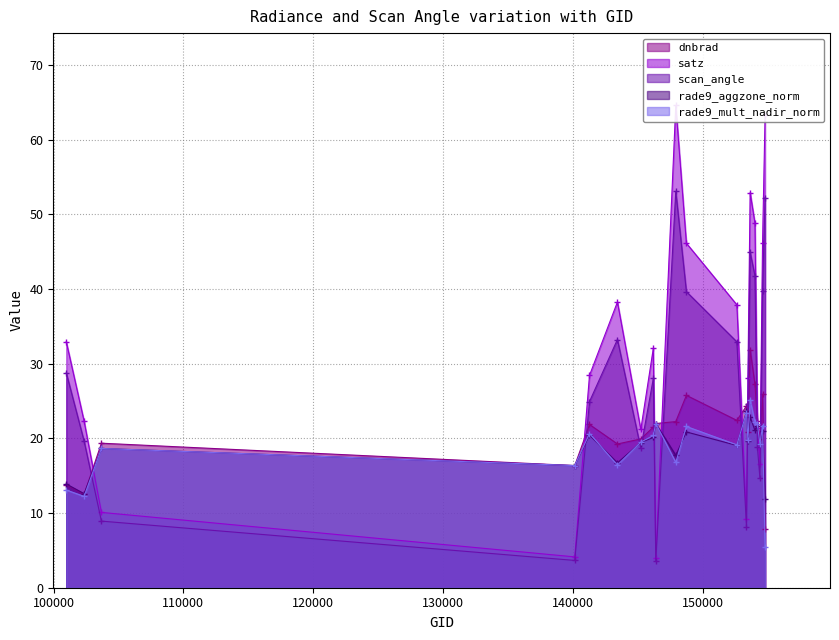

Reading left to right, list all the values displayed in this chart.

dnbrad: 100978=13.8	102352=12.5	103686=19.3	140142=16.4	141279=21.9	143430=19.2	145229=19.9	146194=21.5	146385=22.0	147924=22.2	148741=25.8	152628=22.4	153371=24.3	153478=20.9	153652=31.9	154022=27.2	154213=22.3	154406=19.9	154607=25.9	154803=7.8
satz: 100978=32.9	102352=22.3	103686=10.1	140142=4.1	141279=28.4	143430=38.2	145229=21.2	146194=32.0	146385=4.0	147924=64.6	148741=46.1	152628=37.9	153371=9.2	153478=28.1	153652=52.9	154022=48.8	154213=21.4	154406=16.6	154607=46.2	154803=63.2
scan_angle: 100978=28.8	102352=19.6	103686=8.9	140142=3.7	141279=24.9	143430=33.2	145229=18.7	146194=28.0	146385=3.5	147924=53.1	148741=39.6	152628=32.9	153371=8.1	153478=24.6	153652=44.9	154022=41.8	154213=18.8	154406=14.6	154607=39.7	154803=52.2
rade9_aggzone_norm: 100978=13.9	102352=12.6	103686=18.6	140142=16.4	141279=20.4	143430=16.7	145229=19.4	146194=20.1	146385=22.0	147924=17.7	148741=20.9	152628=19.0	153371=23.6	153478=19.6	153652=22.8	154022=21.1	154213=21.7	154406=19.2	154607=20.9	154803=11.8
rade9_mult_nadir_norm: 100978=13.1	102352=12.2	103686=18.6	140142=16.4	141279=20.6	143430=16.4	145229=19.5	146194=20.4	146385=22.0	147924=16.8	148741=21.6	152628=19.1	153371=23.5	153478=19.7	153652=25.2	154022=22.1	154213=21.9	154406=19.2	154607=21.7	154803=5.5